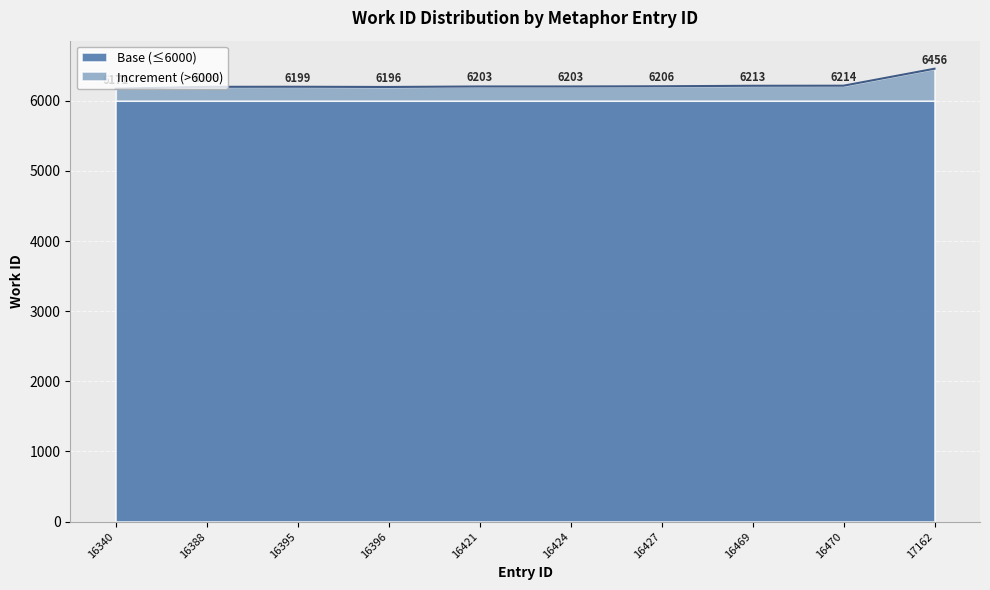

How many data points are less than 6203?

4